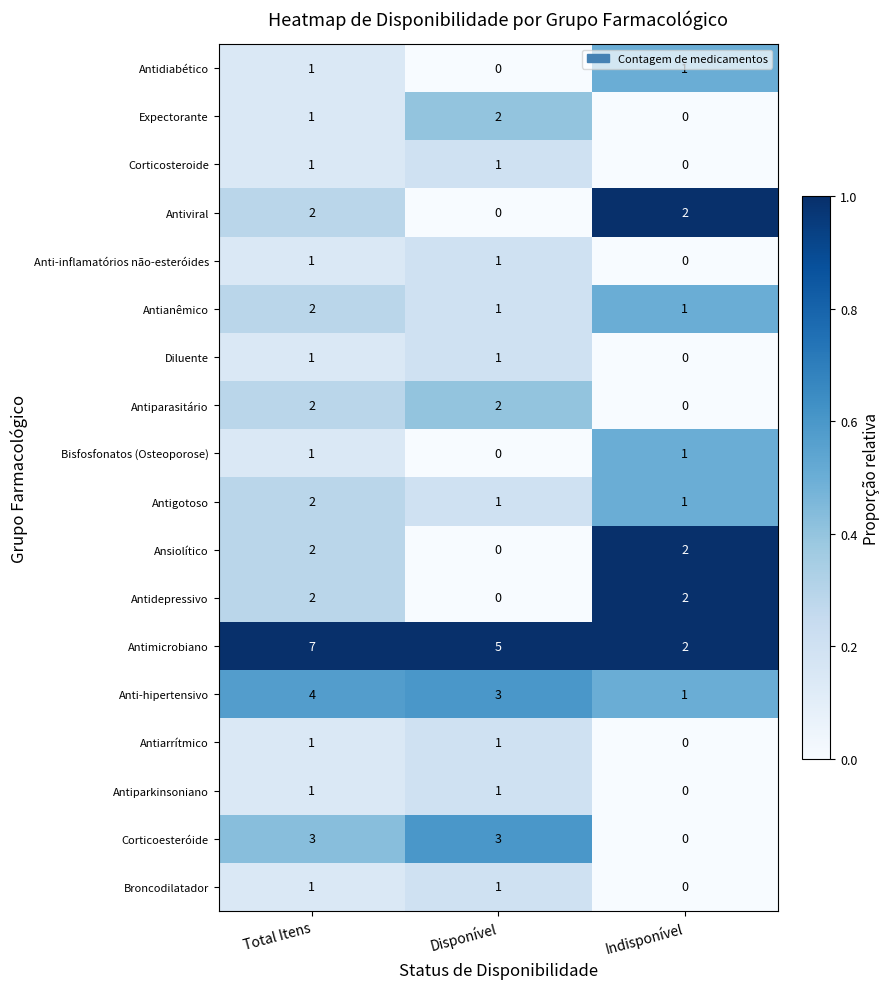

Which series has the widest spread of values?

Antimicrobiano